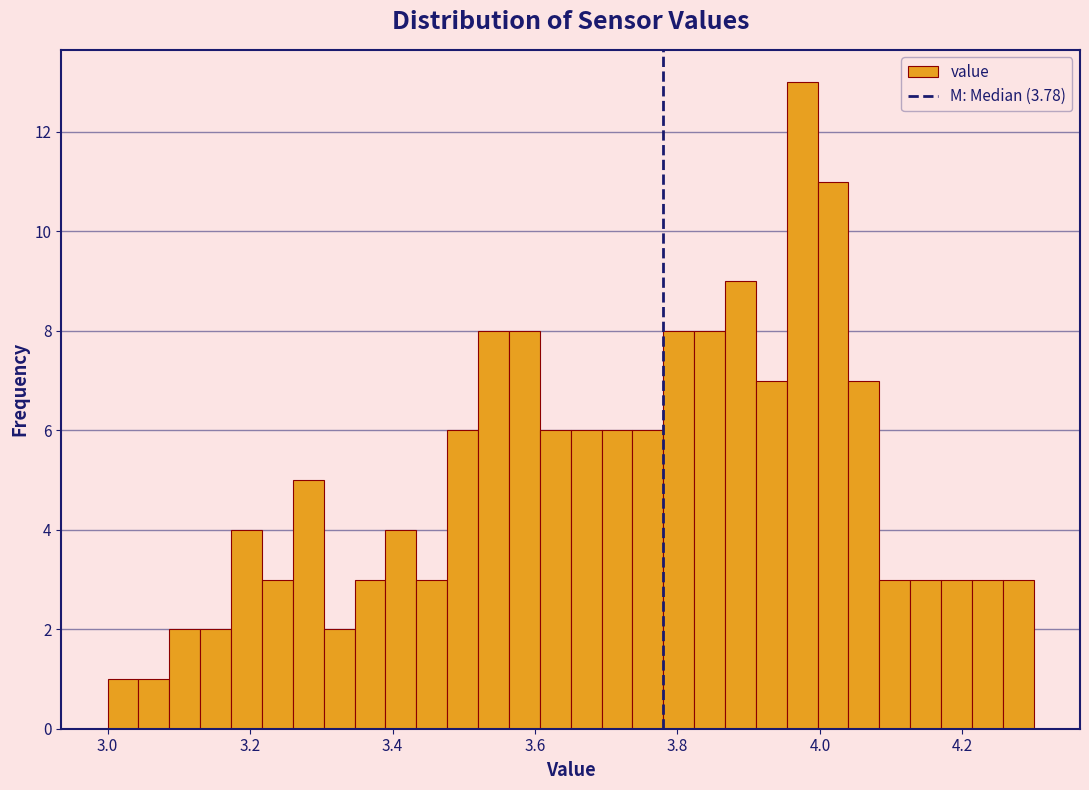

Read against the x-axis, roughly where is the centre of the tallest bar?

3.98